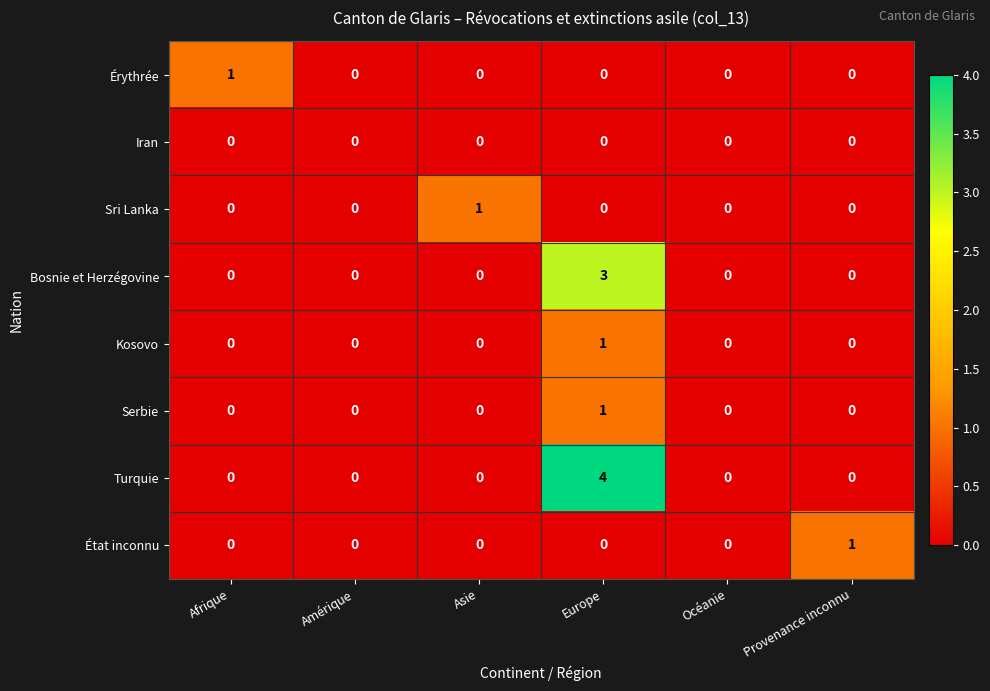

Between Europe and Provenance inconnu, which series saw the biggest shift?

Turquie